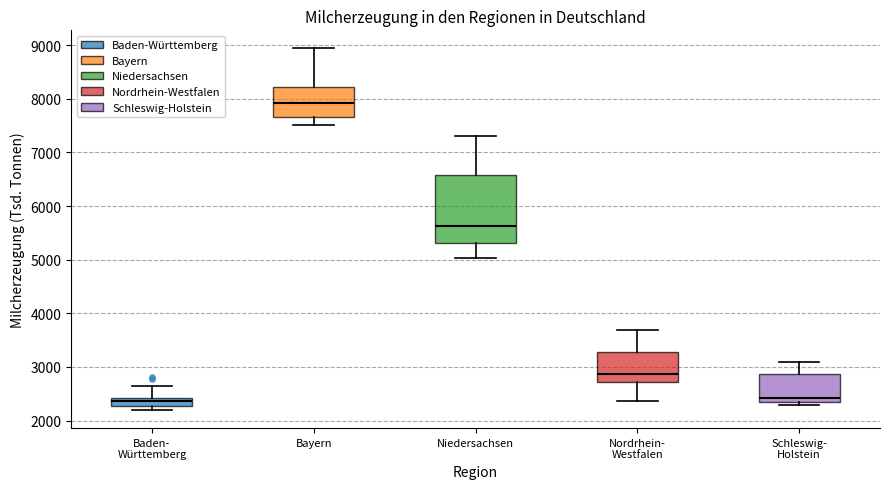

Which box's median line is the highest?

Bayern